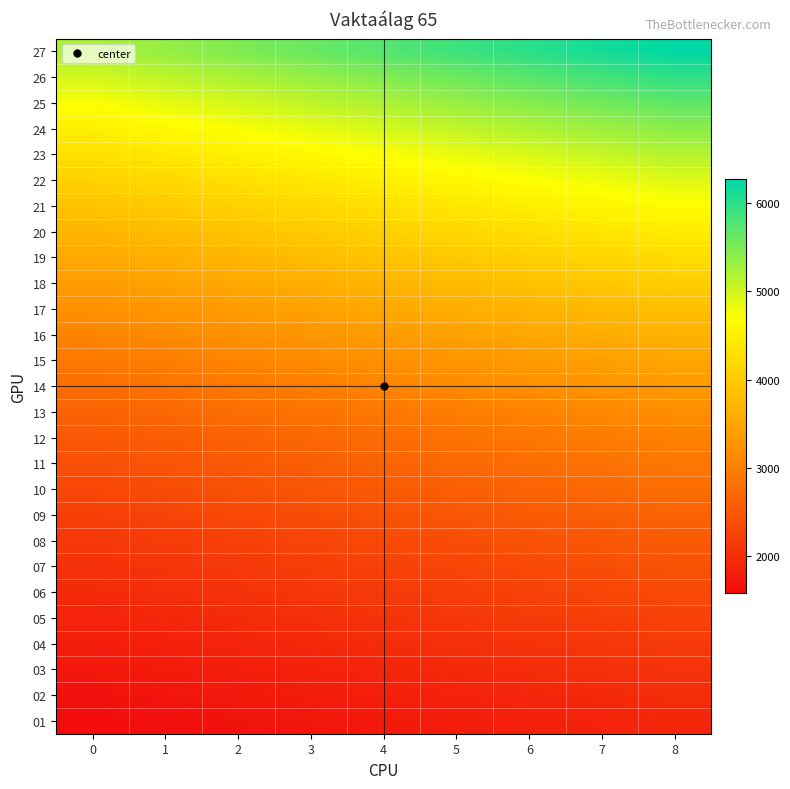

At 4, list the series in order from smallest to largest.

01, 02, 03, 04, 05, 06, 07, 08, 09, 10, 11, 12, 13, 14, 15, 16, 17, 18, 19, 20, 21, 22, 23, 24, 25, 26, 27